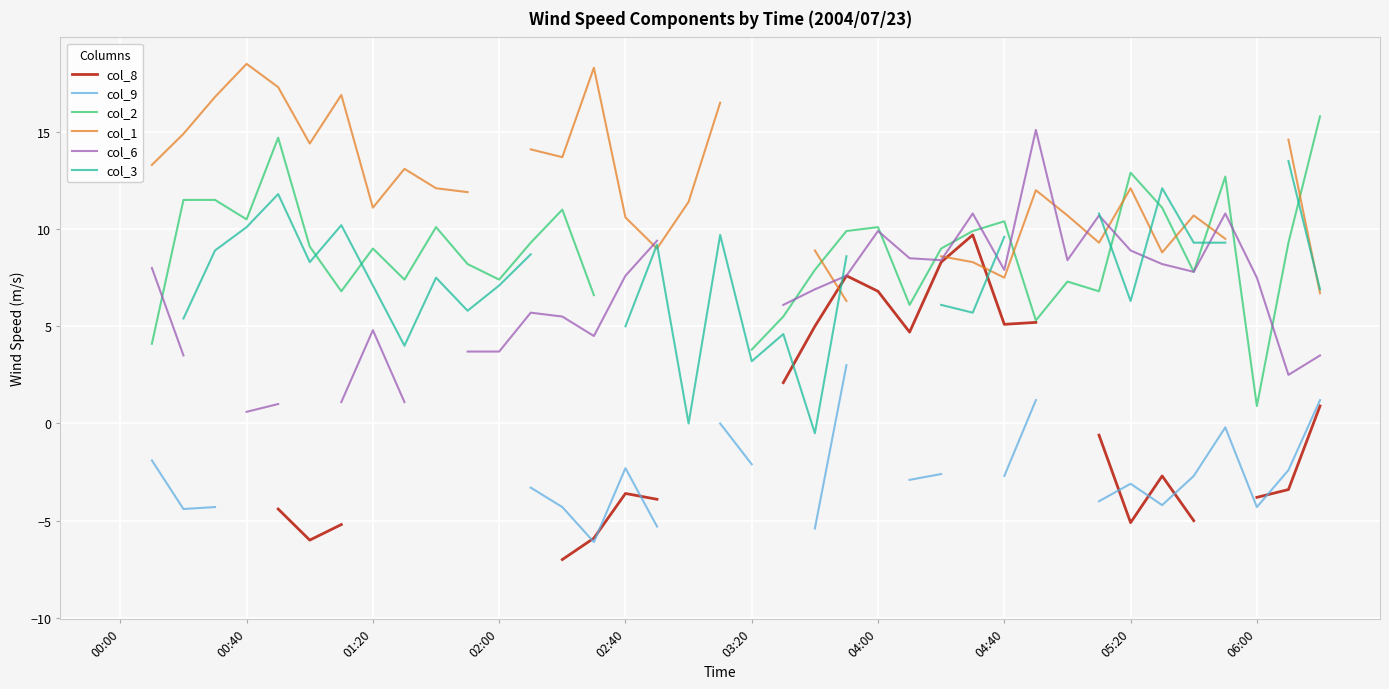

True or false: col_2 and col_9 cross at least once.

False